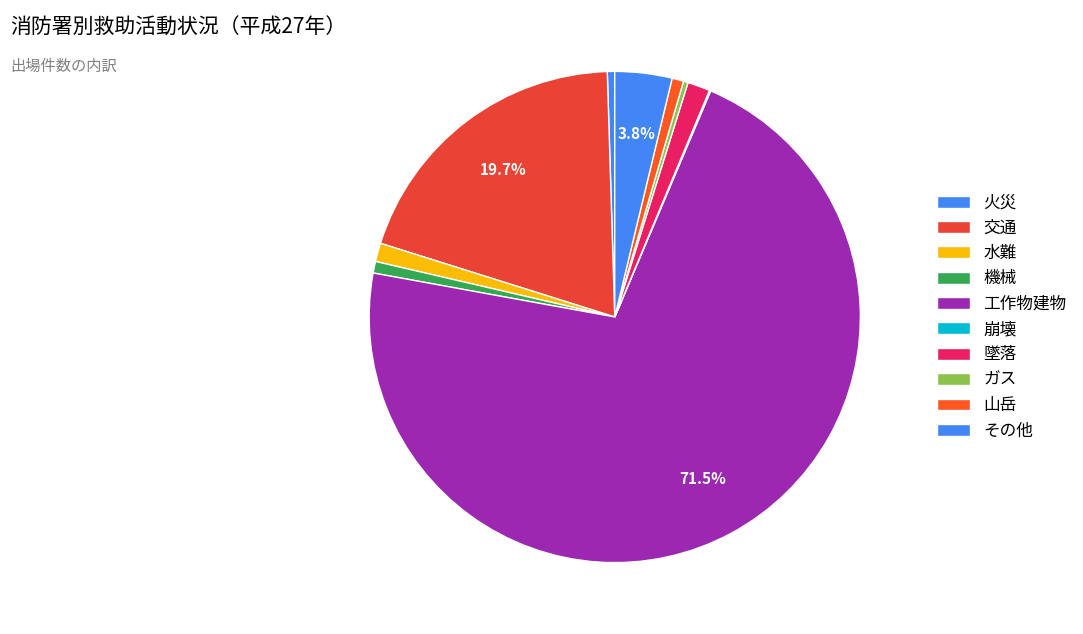

What percentage is the その他 slice, to the nearest percent?

4%